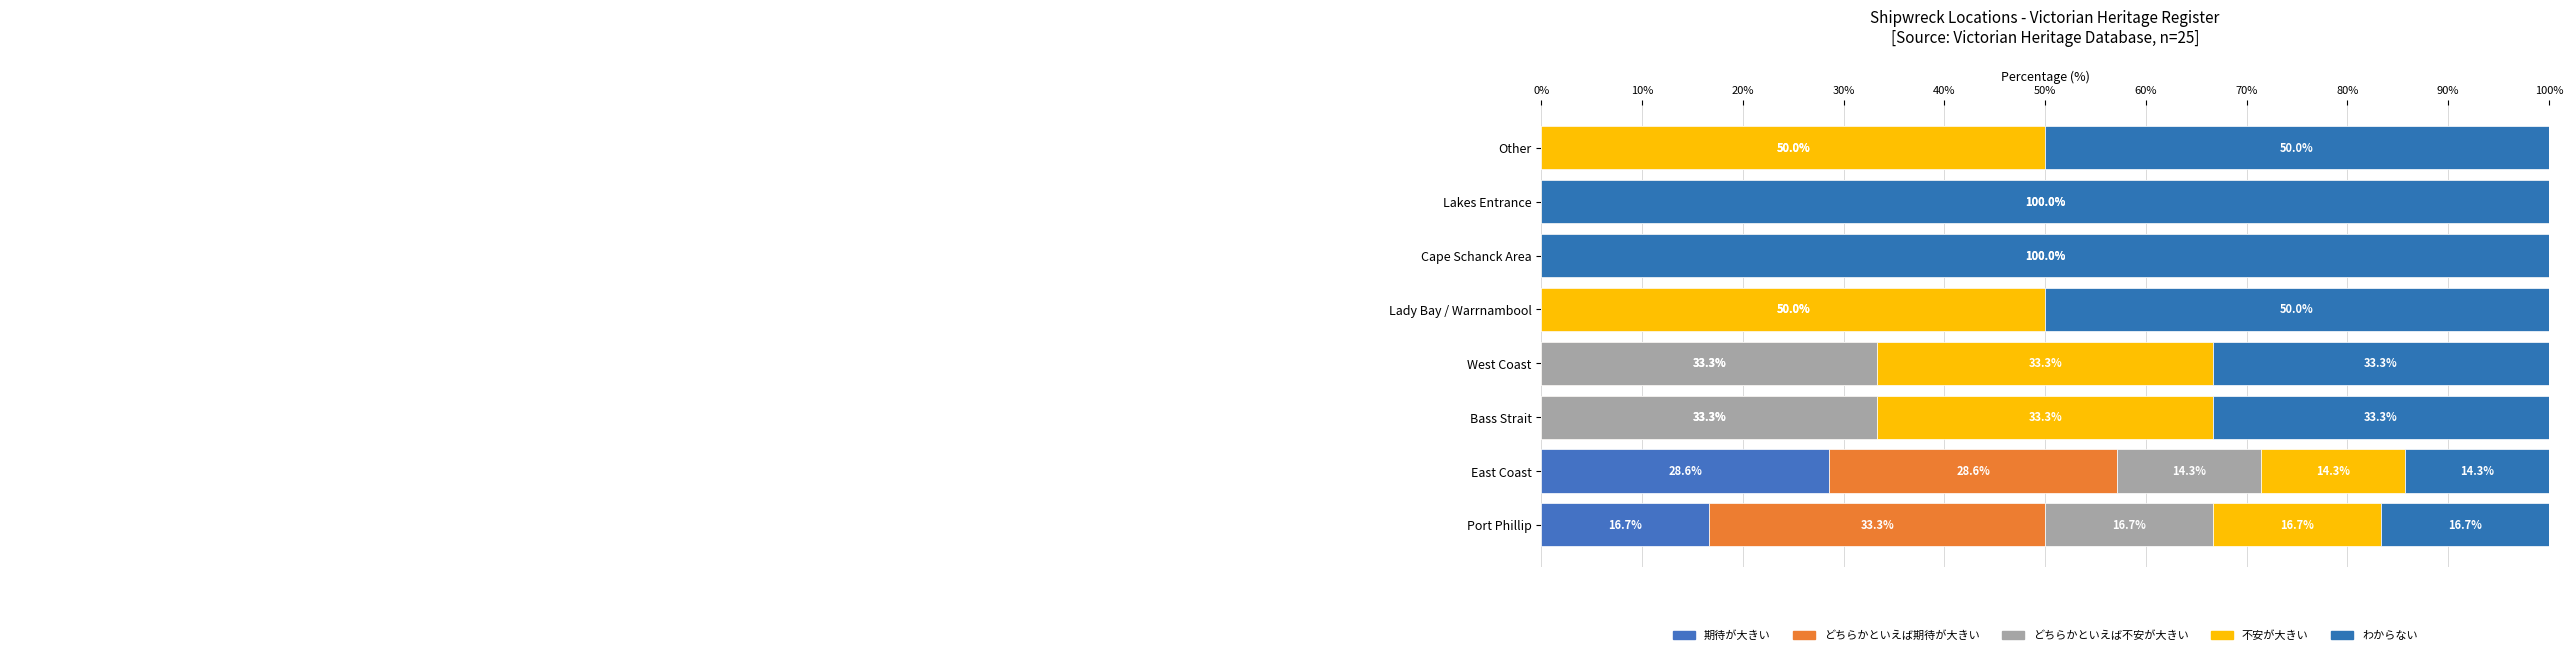

How many data points in どちらかといえば不安が大きい are less than 50?

4